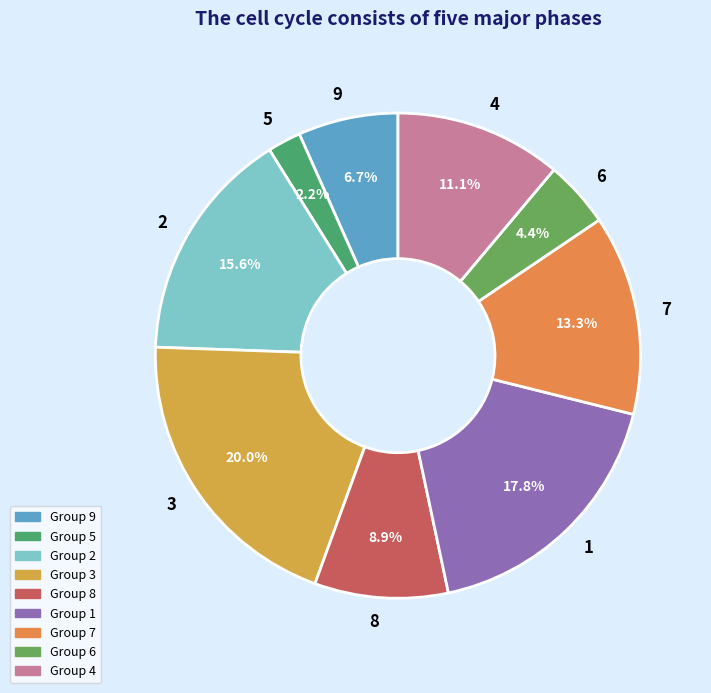

Is 9 the majority of the pie?

No